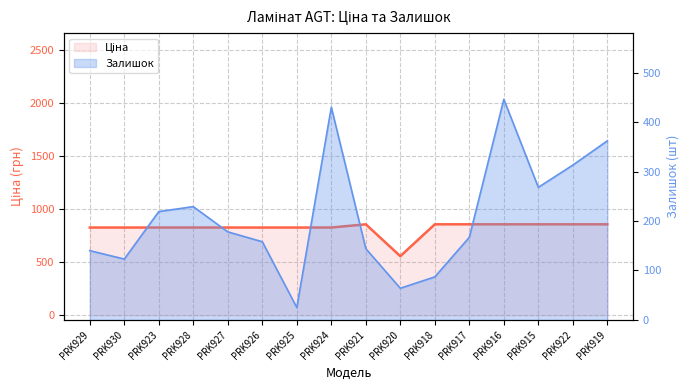

At which category is the sum across all series the highest?

PRK916